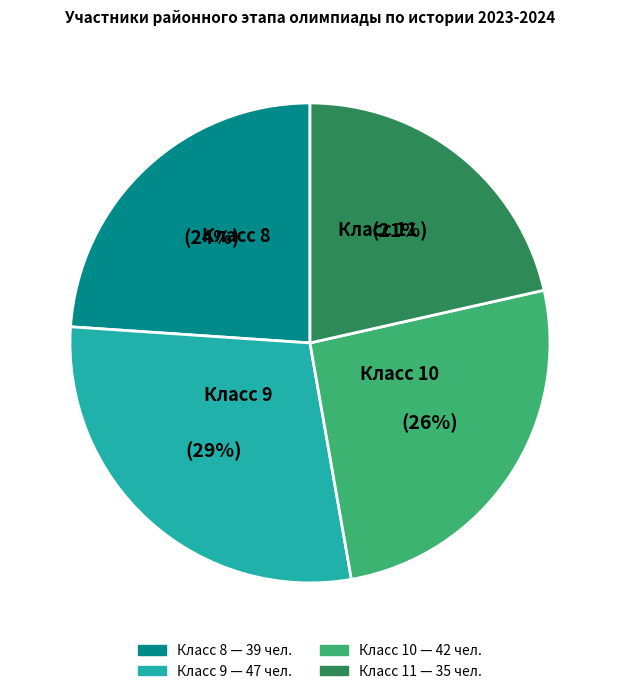

Is the sum of Класс 9 and Класс 8 greater than half?

Yes